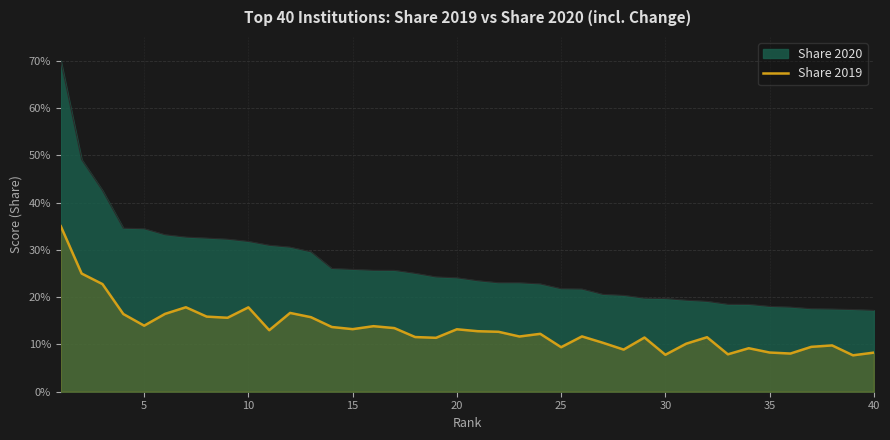

How many lines are shown in the chart?

2